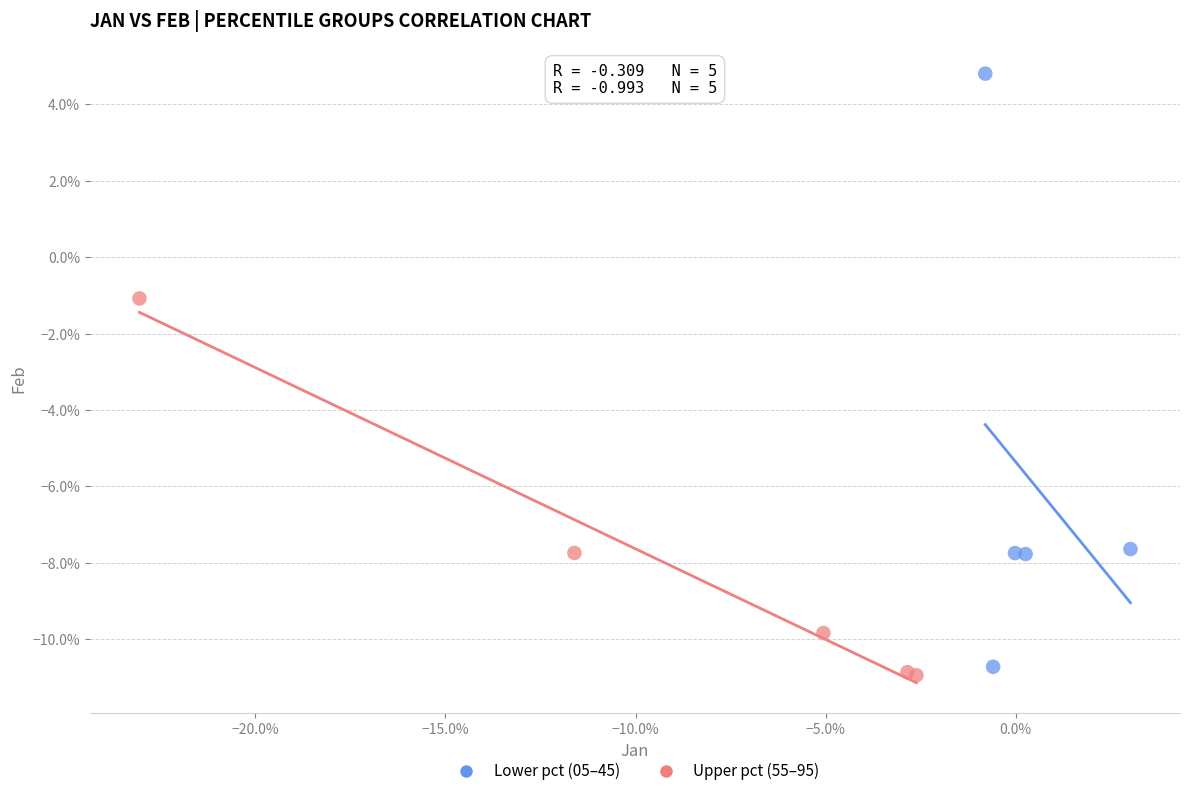

Which series contains the highest Y value?

Lower pct (05–45)